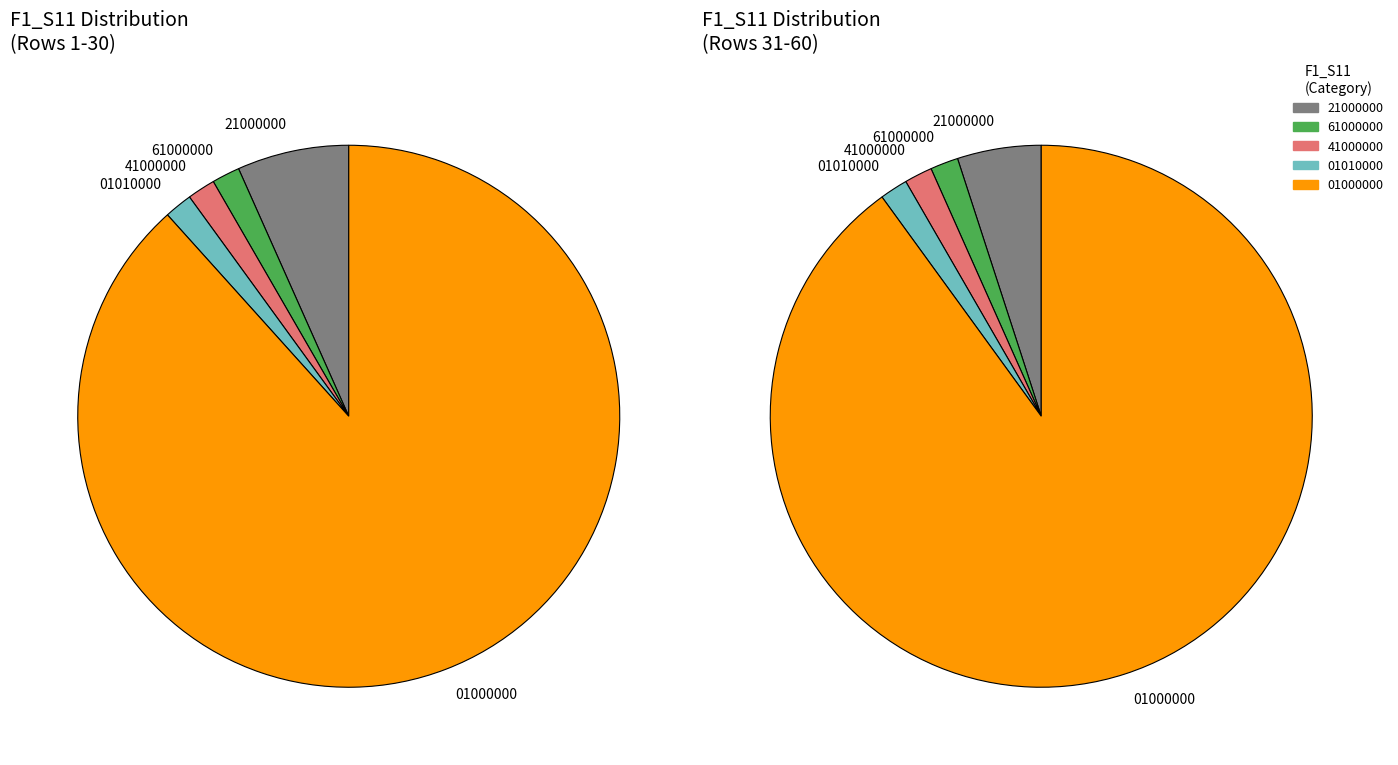

How many segments does this pie chart have?

5